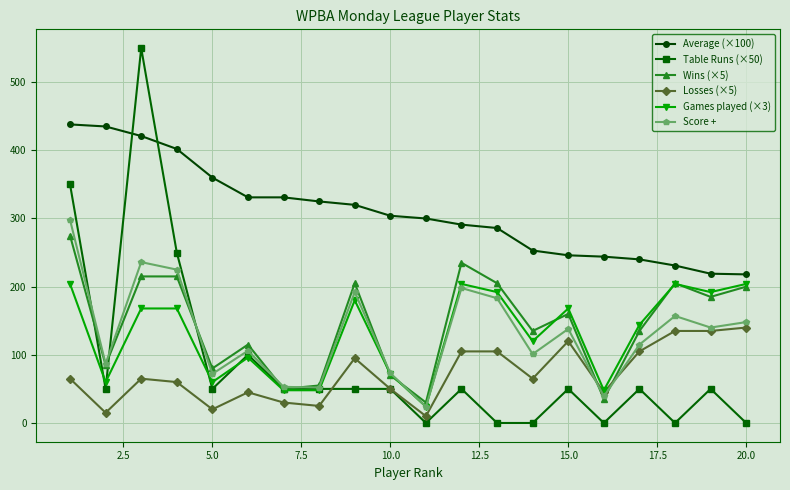

Is this an area chart (filled region under the line)?

No